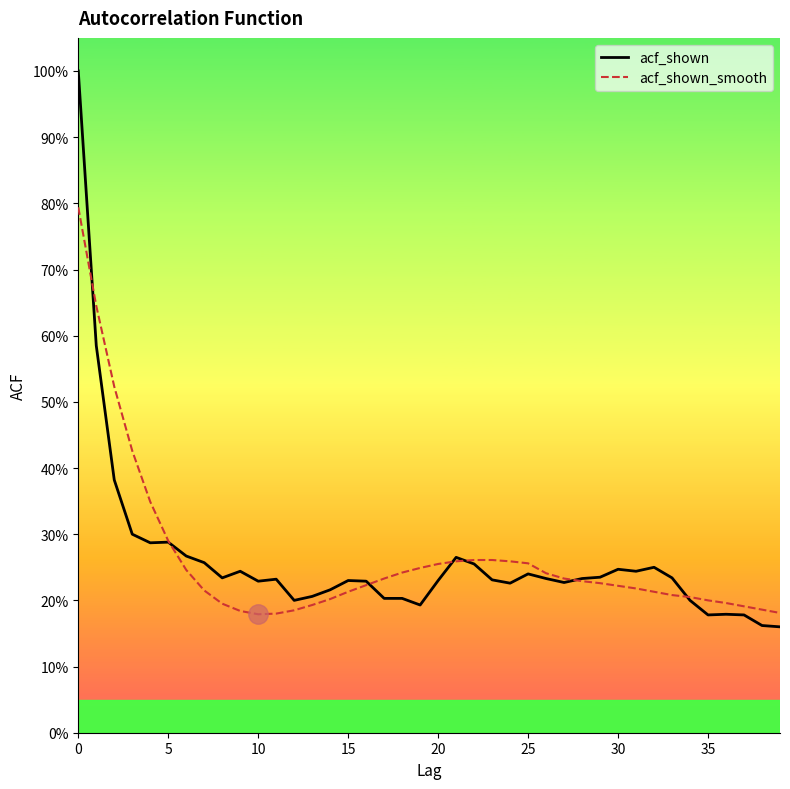

Is the value of acf_shown_smooth at 10 greater than the value of acf_shown at 30?

No